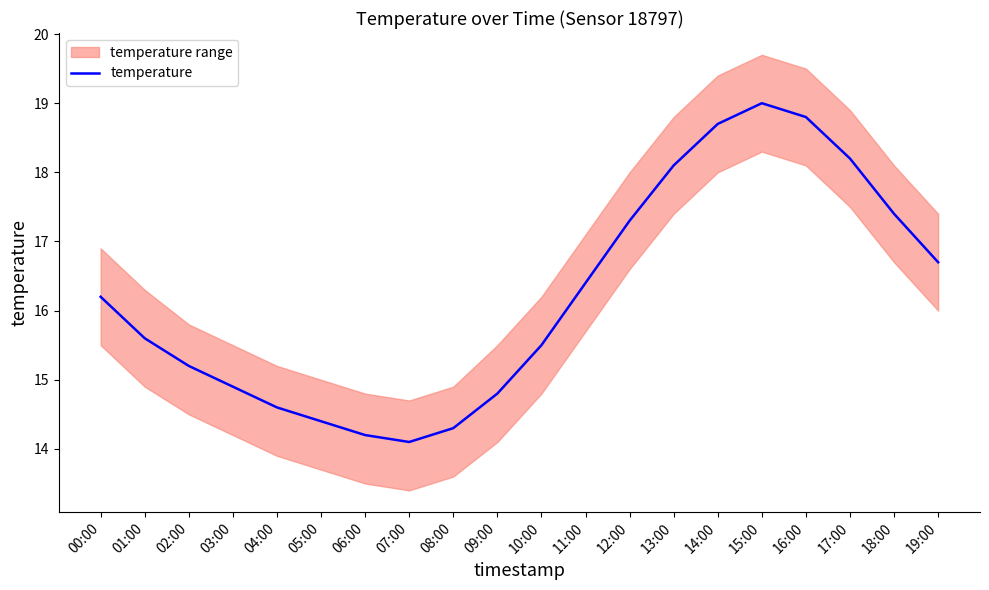

The value at 00:00 is 21.3. True or false?

False